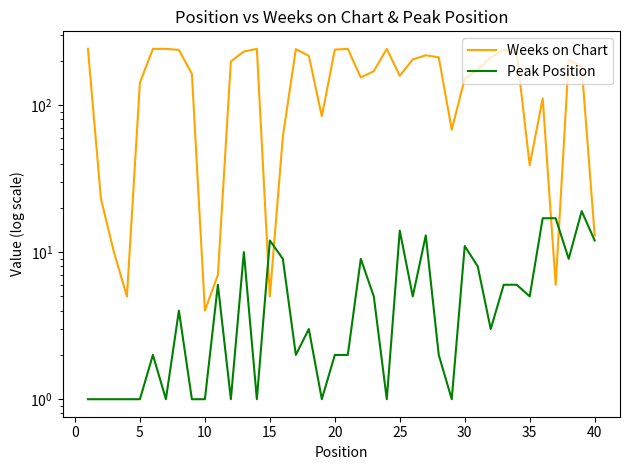

How many lines are shown in the chart?

2